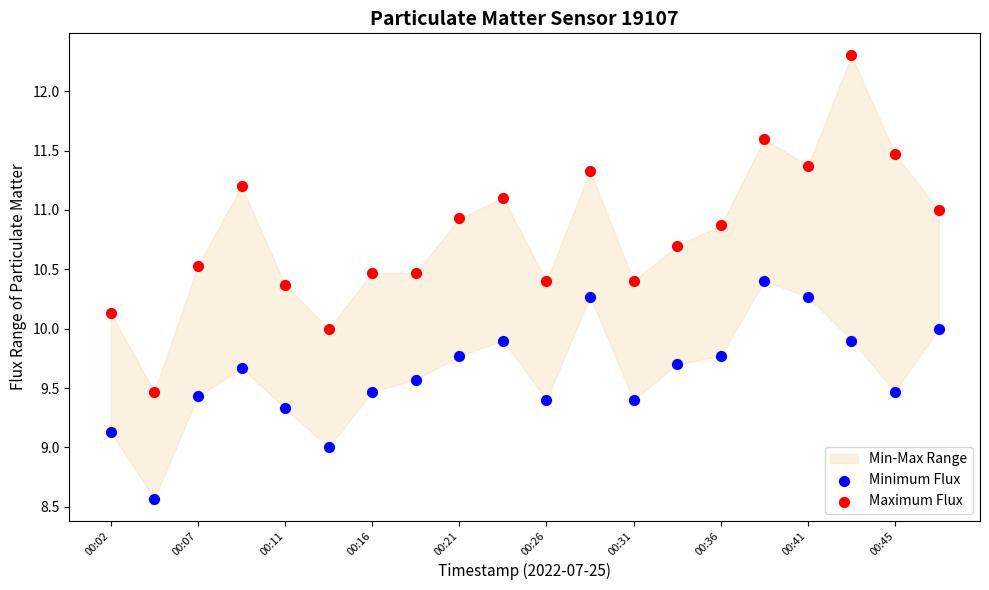

Across all data points, what is the range of Y values (max minus min)?

3.7